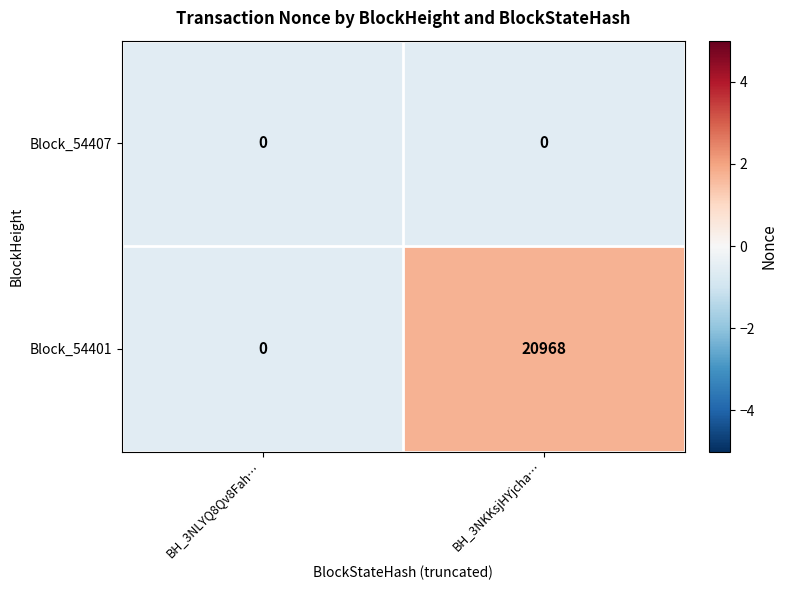

How many positive values does the Block_54401 series have?

1